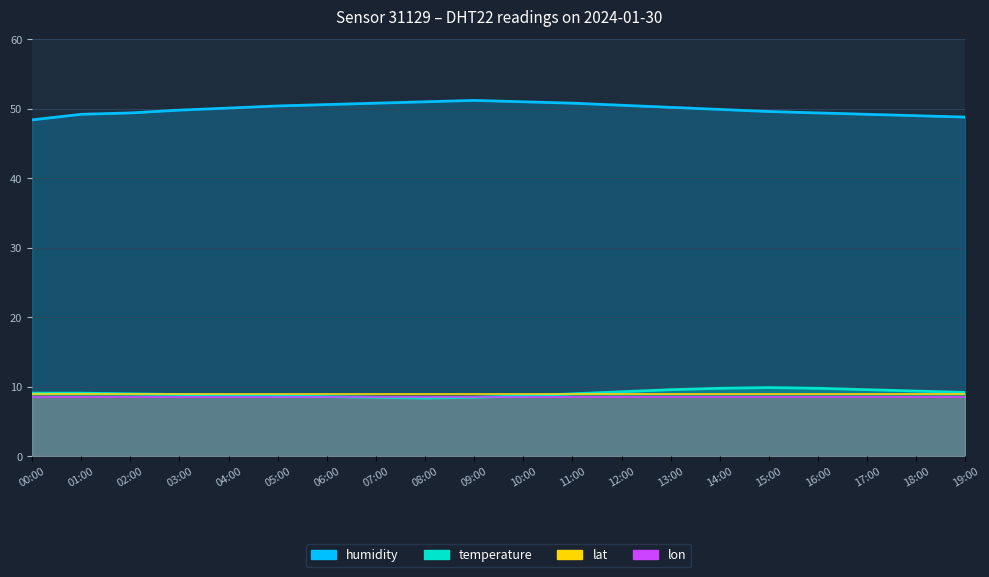

Which series has the largest range (max minus min)?

humidity